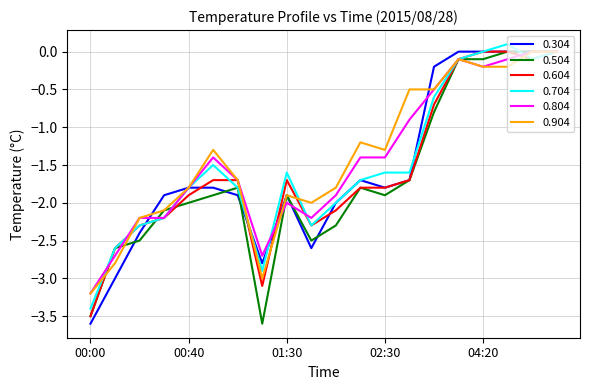

What is the average value of the 0.304 series?

-1.6